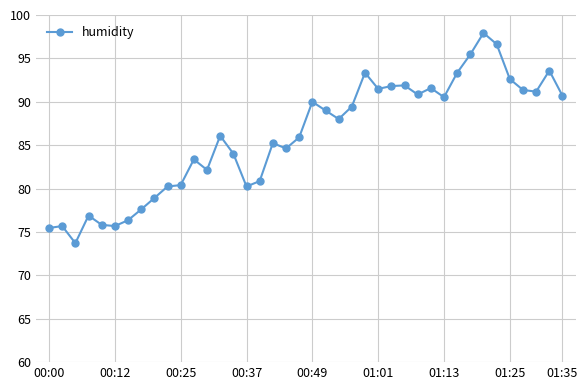

What is the average value?

86.0